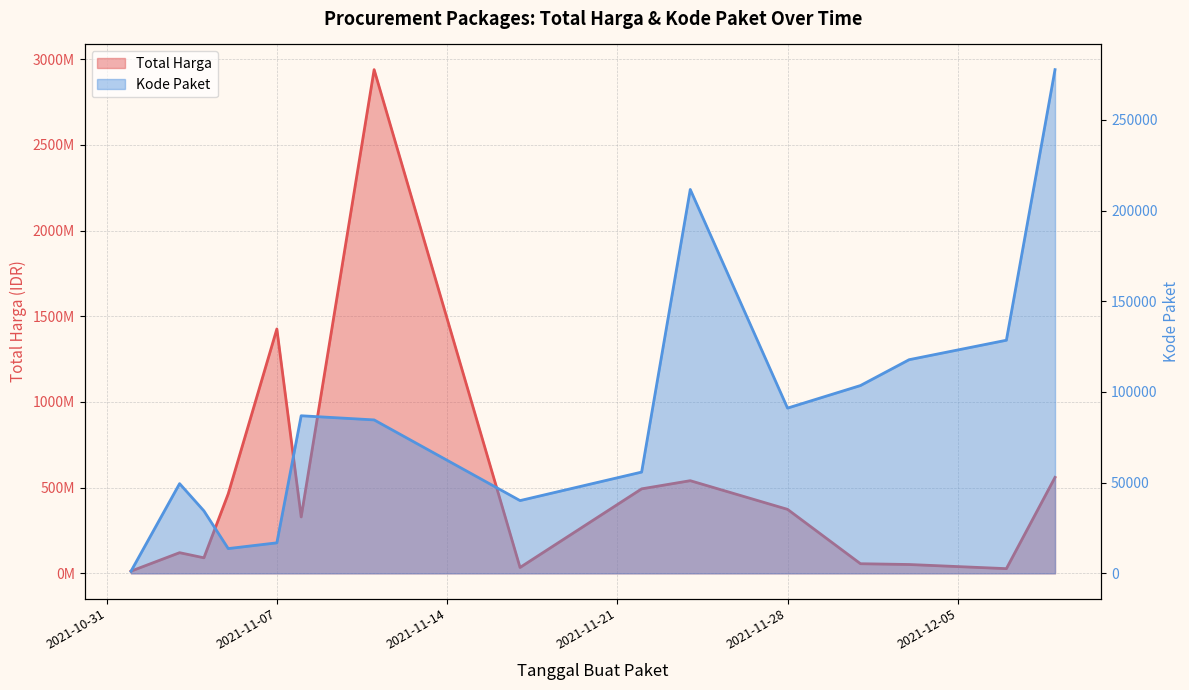

Is the value of Kode Paket at 6 greater than the value of Total Harga at 2021-11-28?

No